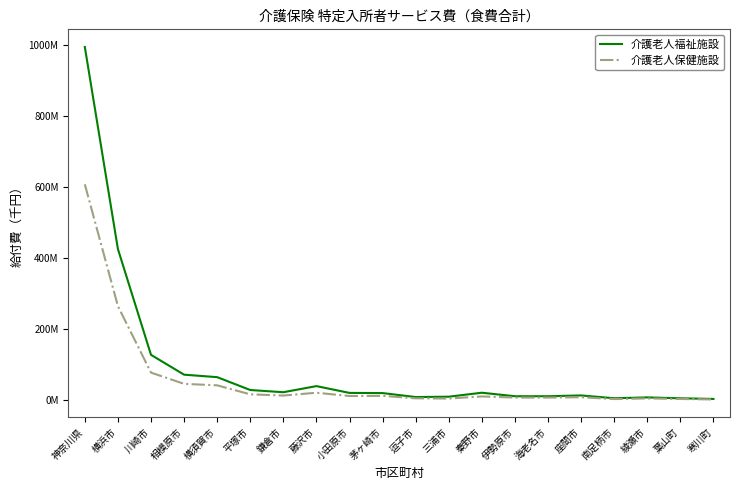

Reading right to left, what are all the values shown in this chart?

介護老人福祉施設: 寒川町=3657971	葉山町=5451044	綾瀬市=7980821	南足柄市=5575680	座間市=13506350	海老名市=11244137	伊勢原市=11264498	秦野市=21124194	三浦市=9948941	逗子市=8977791	茅ヶ崎市=20128994	小田原市=20630090	藤沢市=39769042	鎌倉市=22557392	平塚市=28766888	横須賀市=64997282	相模原市=71956664	川崎市=127821093	横浜市=425878723	神奈川県=994771407
介護老人保健施設: 寒川町=2206650	葉山町=3513620	綾瀬市=5140610	南足柄市=3288360	座間市=8504175	海老名市=7527950	伊勢原市=7517400	秦野市=10709885	三浦市=4771510	逗子市=5424260	茅ヶ崎市=12290810	小田原市=11924020	藤沢市=21114980	鎌倉市=13187200	平塚市=16593974	横須賀市=41968035	相模原市=46143209	川崎市=77780493	横浜市=264988139	神奈川県=608009814